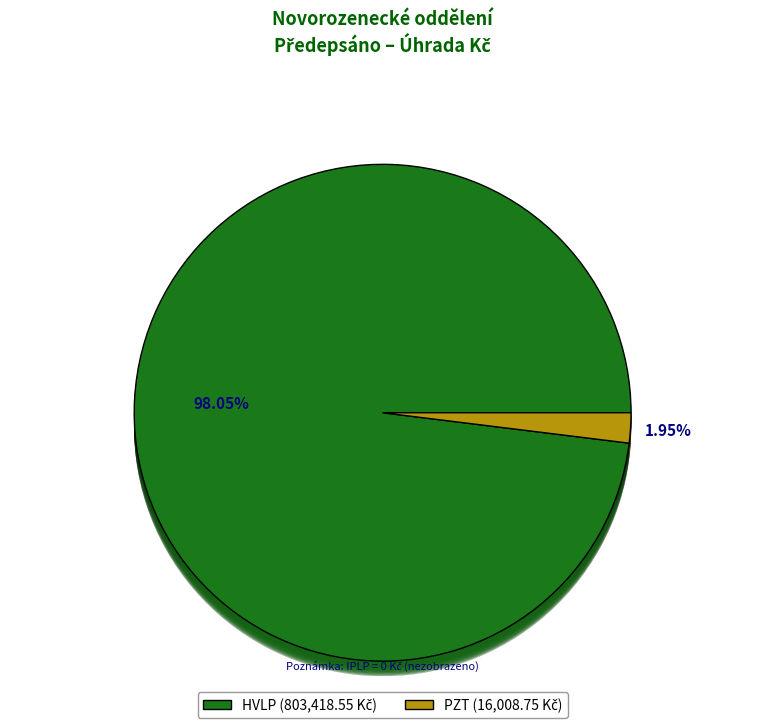

Is it true that IPLP is 0% of the pie?

True